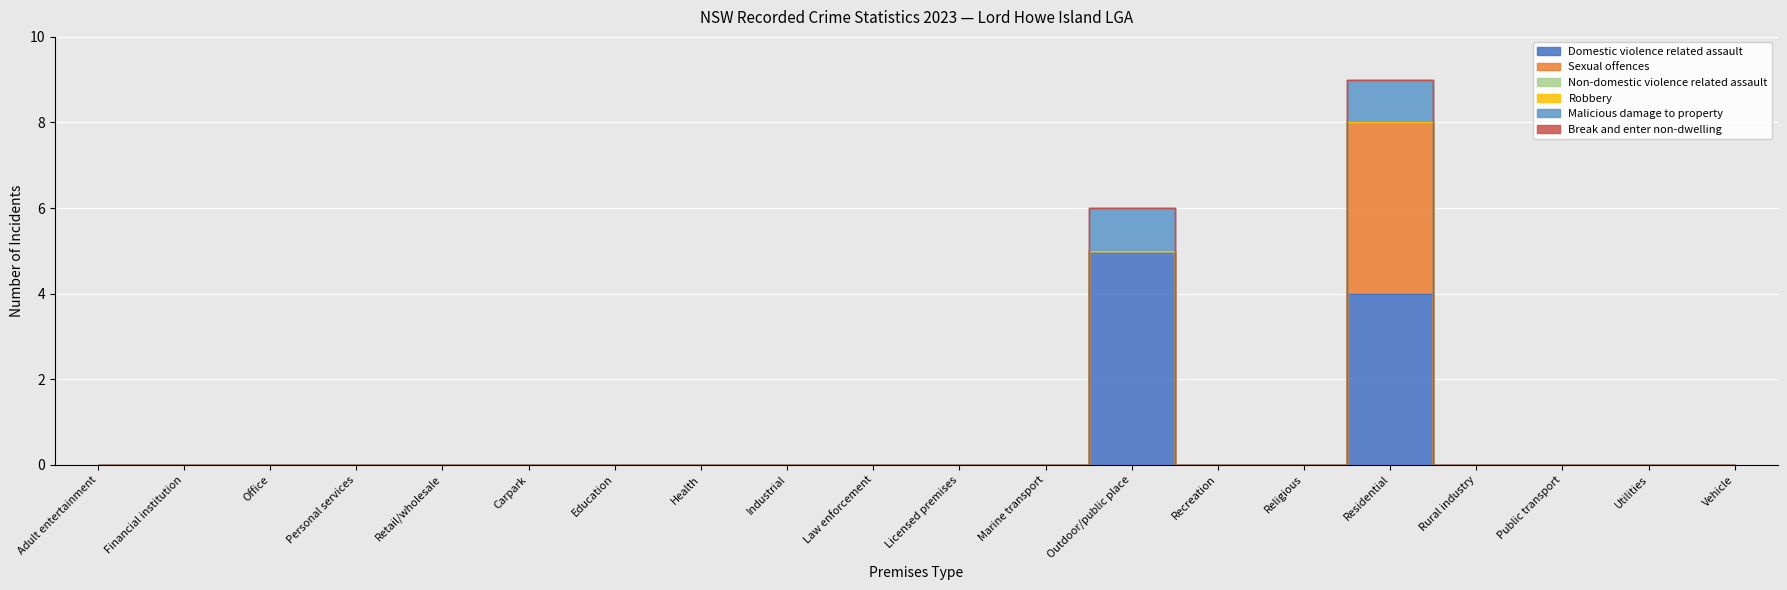

Reading left to right, what are all the values shown in this chart?

Domestic violence related assault: Adult entertainment=0	Financial institution=0	Office=0	Personal services=0	Retail/wholesale=0	Carpark=0	Education=0	Health=0	Industrial=0	Law enforcement=0	Licensed premises=0	Marine transport=0	Outdoor/public place=5	Recreation=0	Religious=0	Residential=4	Rural industry=0	Public transport=0	Utilities=0	Vehicle=0
Sexual offences: Adult entertainment=0	Financial institution=0	Office=0	Personal services=0	Retail/wholesale=0	Carpark=0	Education=0	Health=0	Industrial=0	Law enforcement=0	Licensed premises=0	Marine transport=0	Outdoor/public place=0	Recreation=0	Religious=0	Residential=4	Rural industry=0	Public transport=0	Utilities=0	Vehicle=0
Non-domestic violence related assault: Adult entertainment=0	Financial institution=0	Office=0	Personal services=0	Retail/wholesale=0	Carpark=0	Education=0	Health=0	Industrial=0	Law enforcement=0	Licensed premises=0	Marine transport=0	Outdoor/public place=0	Recreation=0	Religious=0	Residential=0	Rural industry=0	Public transport=0	Utilities=0	Vehicle=0
Robbery: Adult entertainment=0	Financial institution=0	Office=0	Personal services=0	Retail/wholesale=0	Carpark=0	Education=0	Health=0	Industrial=0	Law enforcement=0	Licensed premises=0	Marine transport=0	Outdoor/public place=0	Recreation=0	Religious=0	Residential=0	Rural industry=0	Public transport=0	Utilities=0	Vehicle=0
Malicious damage to property: Adult entertainment=0	Financial institution=0	Office=0	Personal services=0	Retail/wholesale=0	Carpark=0	Education=0	Health=0	Industrial=0	Law enforcement=0	Licensed premises=0	Marine transport=0	Outdoor/public place=1	Recreation=0	Religious=0	Residential=1	Rural industry=0	Public transport=0	Utilities=0	Vehicle=0
Break and enter non-dwelling: Adult entertainment=0	Financial institution=0	Office=0	Personal services=0	Retail/wholesale=0	Carpark=0	Education=0	Health=0	Industrial=0	Law enforcement=0	Licensed premises=0	Marine transport=0	Outdoor/public place=0	Recreation=0	Religious=0	Residential=0	Rural industry=0	Public transport=0	Utilities=0	Vehicle=0